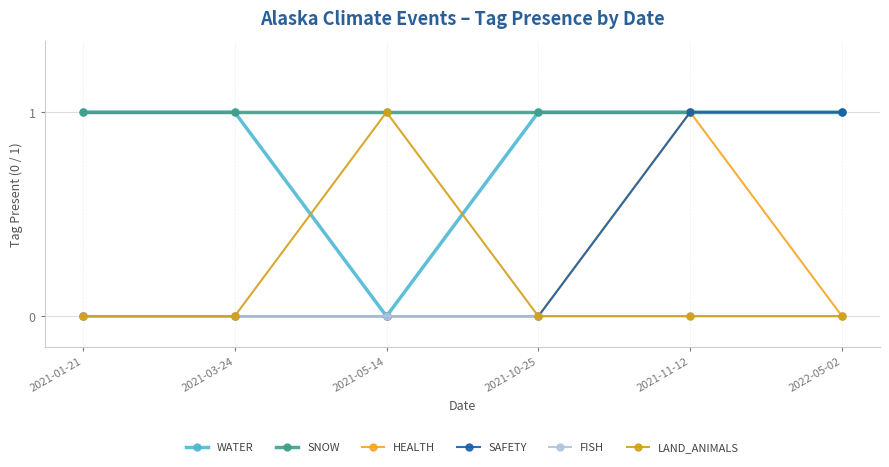

How many values in WATER are above zero?

5